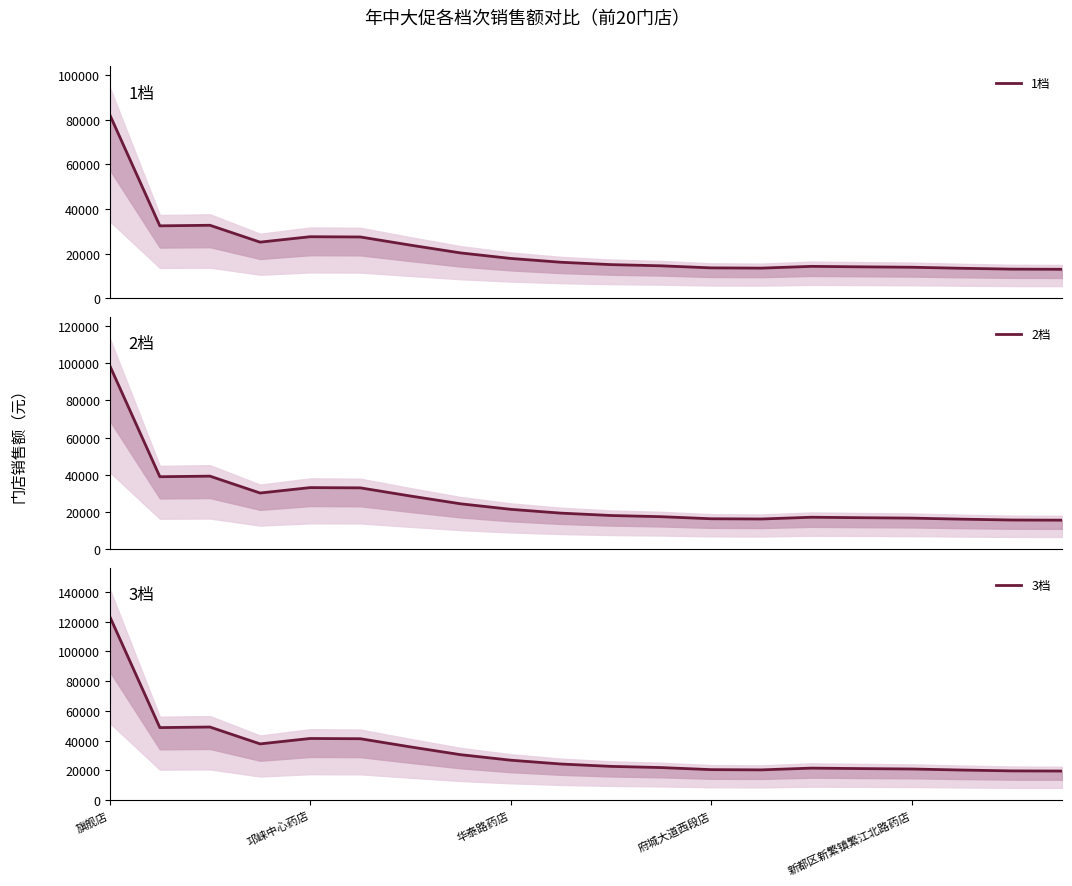

What is the value of the 3档 point at the 13th from the left?

20449.2